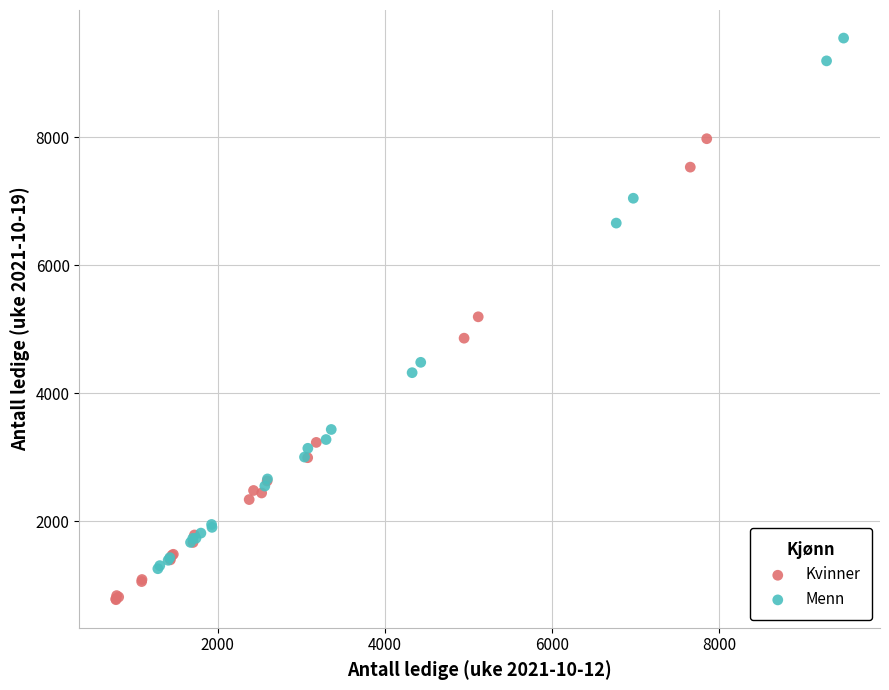

Which series reaches the maximum Y coordinate?

Menn